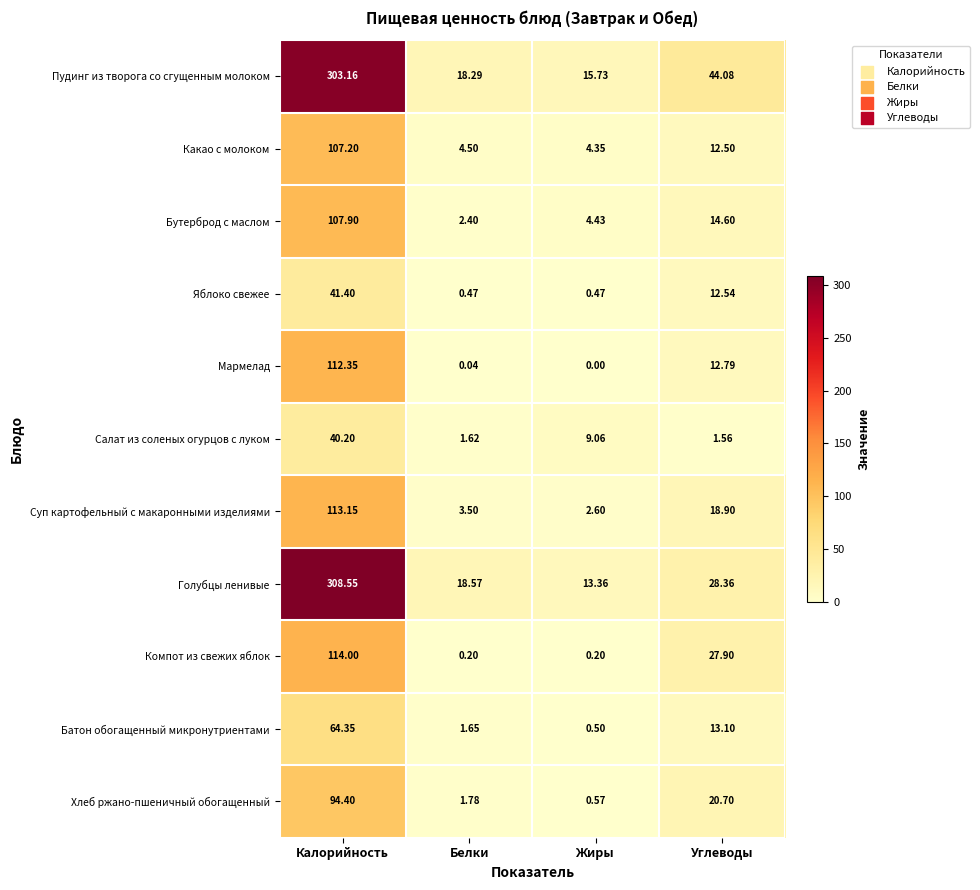

What is the spread (max minus min) of values at Жиры?

15.7